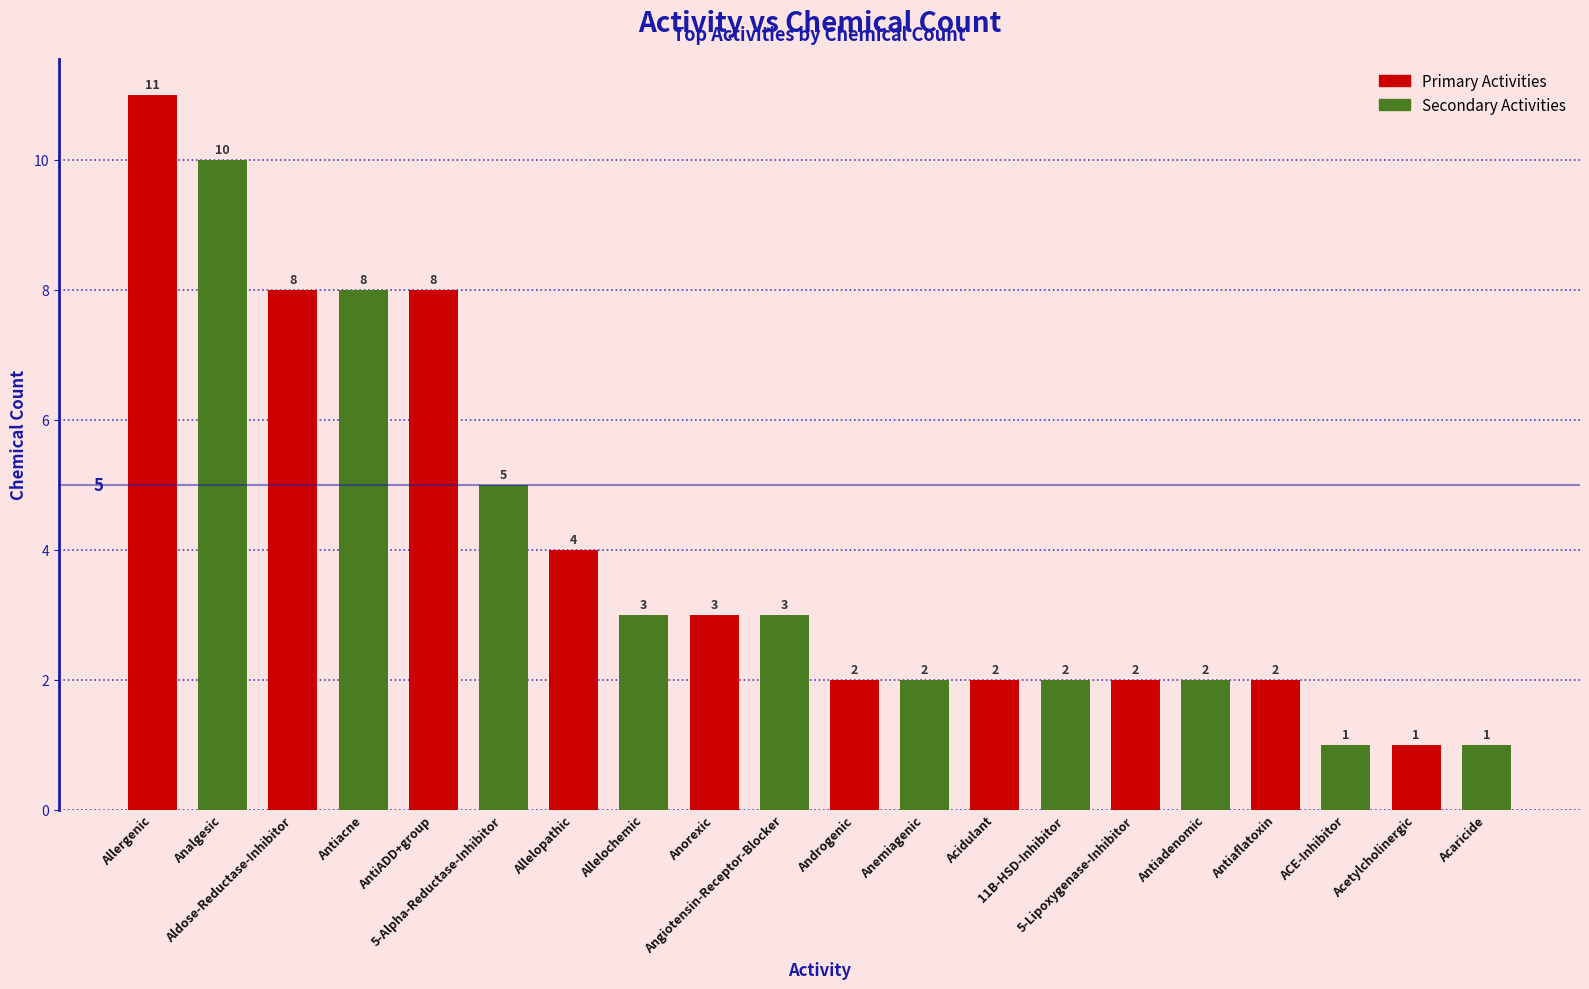

The value at ACE-Inhibitor is 1. True or false?

True